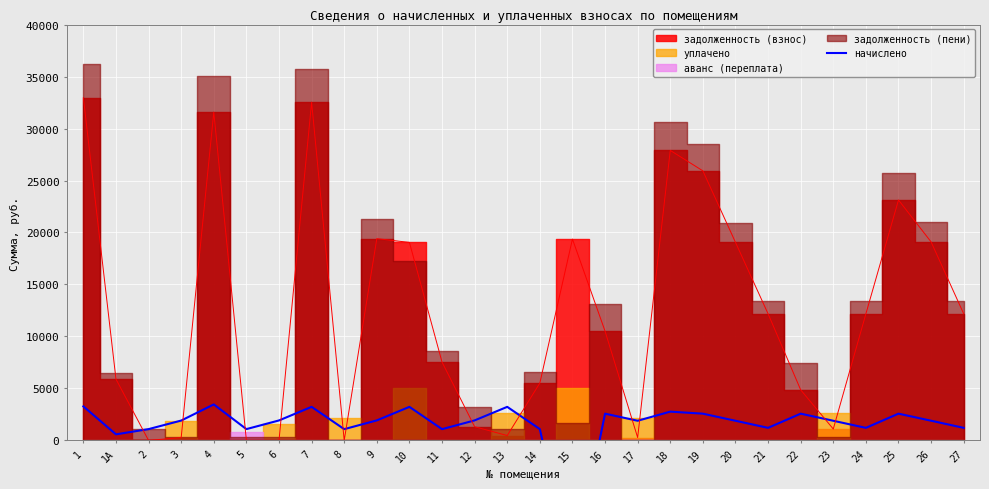

Where does the data first go above 1911?

1